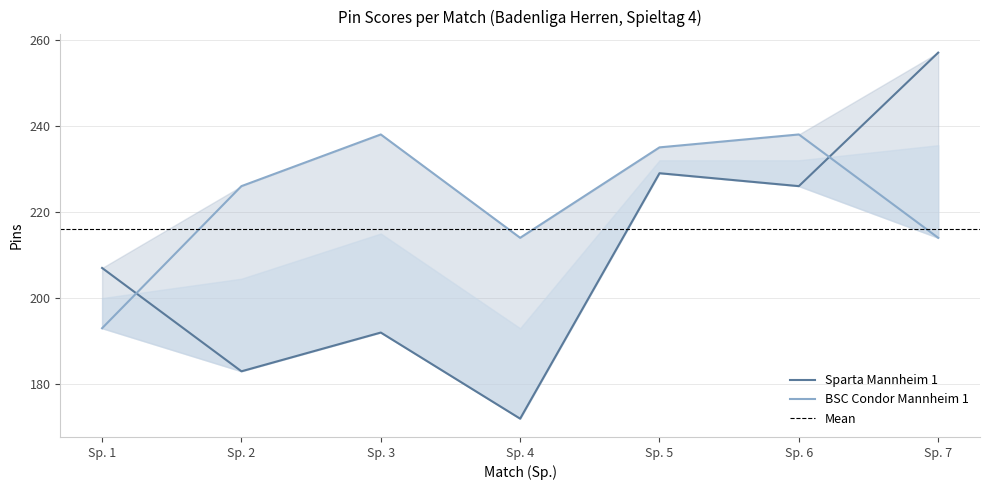

True or false: BSC Condor Mannheim 1 and Sparta Mannheim 1 intersect in this chart.

True